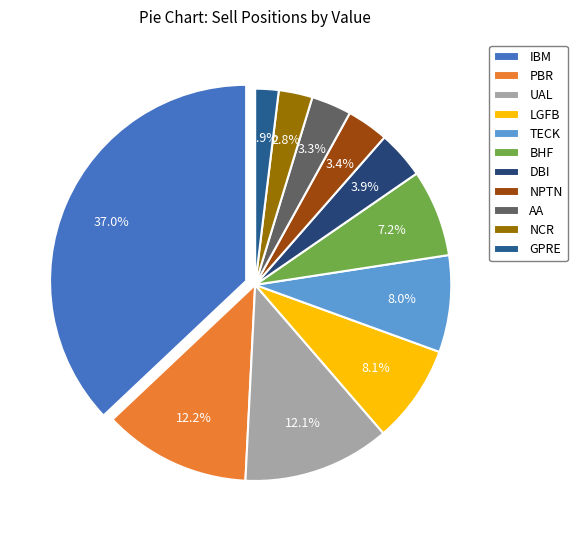

What percentage is the UAL slice, to the nearest percent?

12%